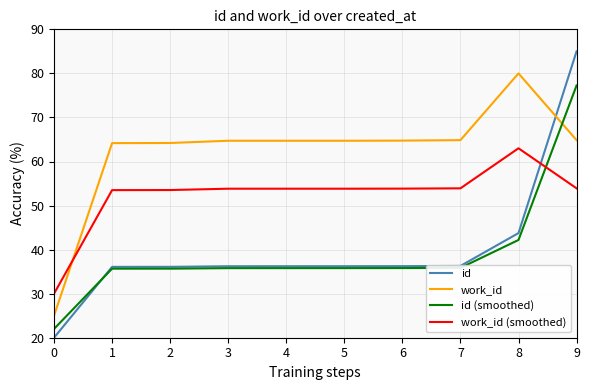

The value of work_id (smoothed) at 8 is 111.1. True or false?

False